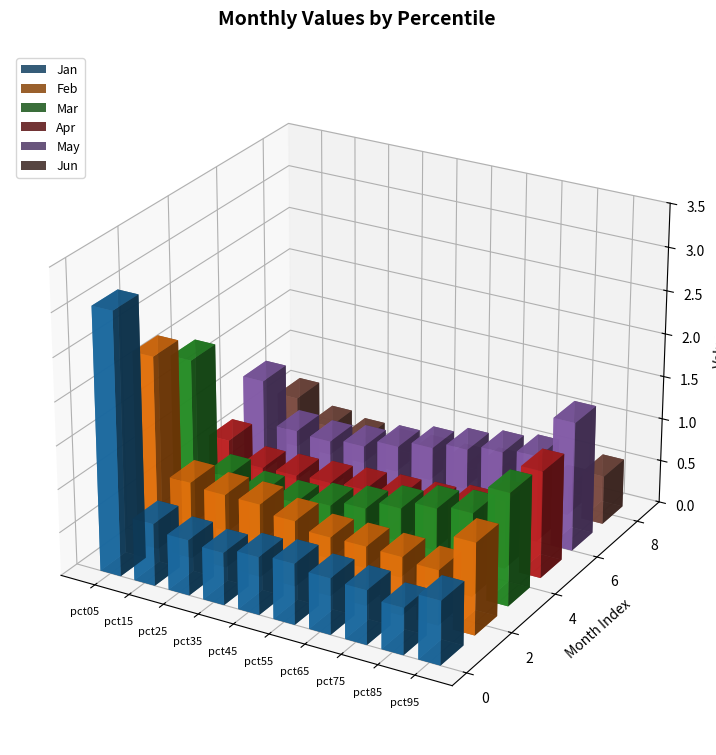

Is it true that Jan equals 3.0 at pct05?

True